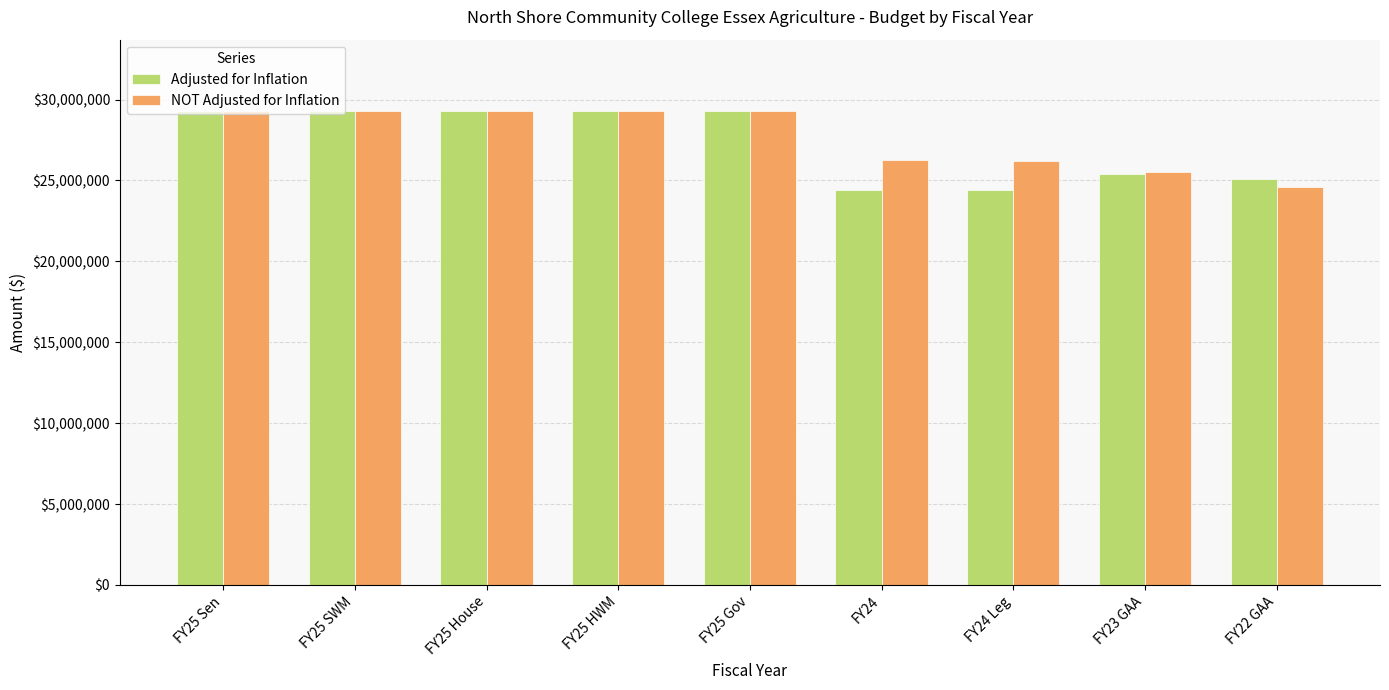

What is the total value across all series at FY25 HWM?

58613356